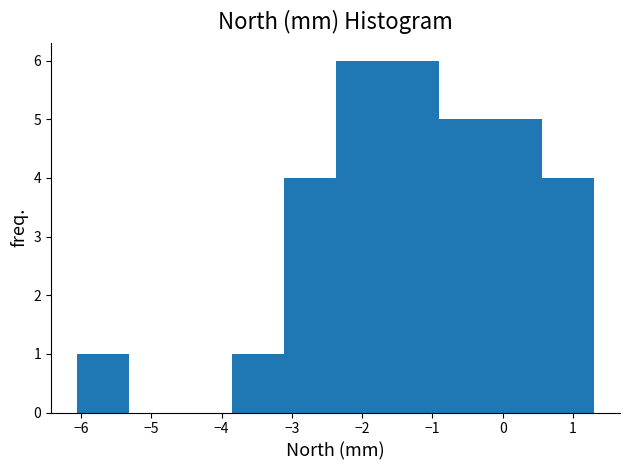

Reading left to right, transcribe this chart: for each bar, give the range it covers on the x-axis and its height. Neither the bar edges nor the heights are printed on the chart, so give them approximately, as read against the axes.

-6.1 to -5.3: 1
-5.3 to -4.6: 0
-4.6 to -3.9: 0
-3.9 to -3.1: 1
-3.1 to -2.4: 4
-2.4 to -1.6: 6
-1.6 to -0.9: 6
-0.9 to -0.2: 5
-0.2 to 0.6: 5
0.6 to 1.3: 4